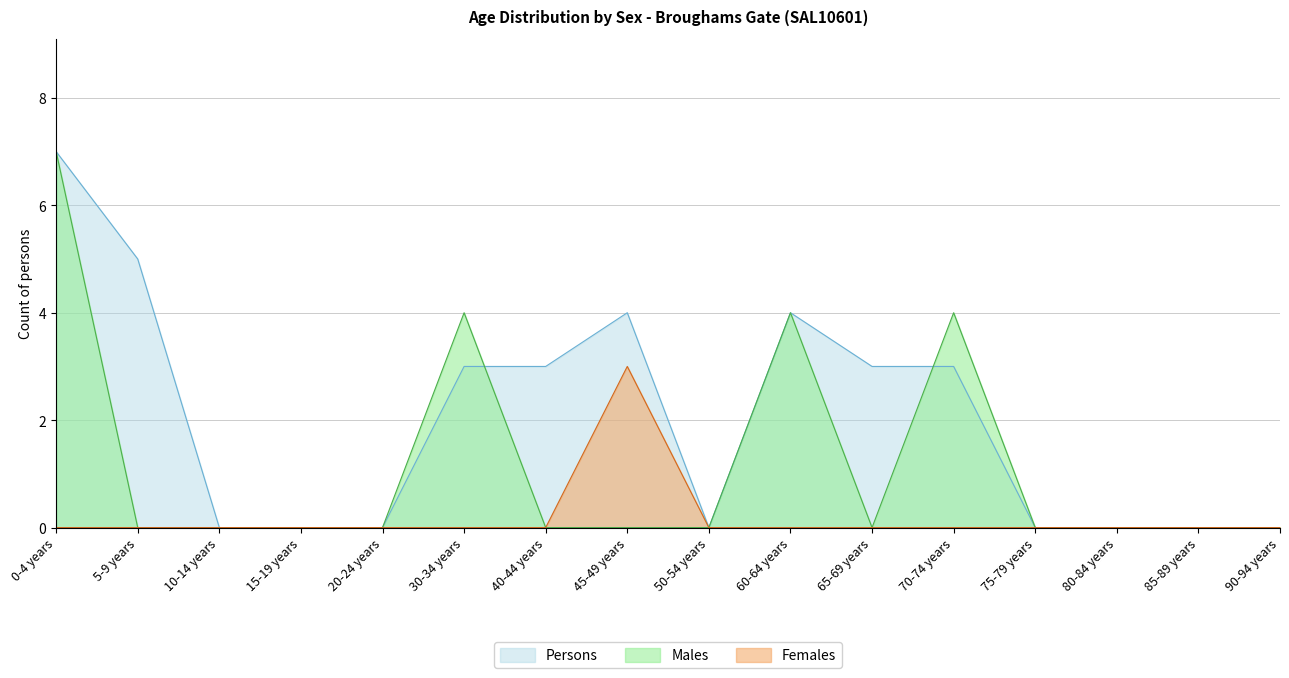

Reading left to right, what are all the values shown in this chart?

Males: 7	0	0	0	0	4	0	0	0	4	0	4	0	0	0	0
Females: 0	0	0	0	0	0	0	3	0	0	0	0	0	0	0	0
Persons: 7	5	0	0	0	3	3	4	0	4	3	3	0	0	0	0